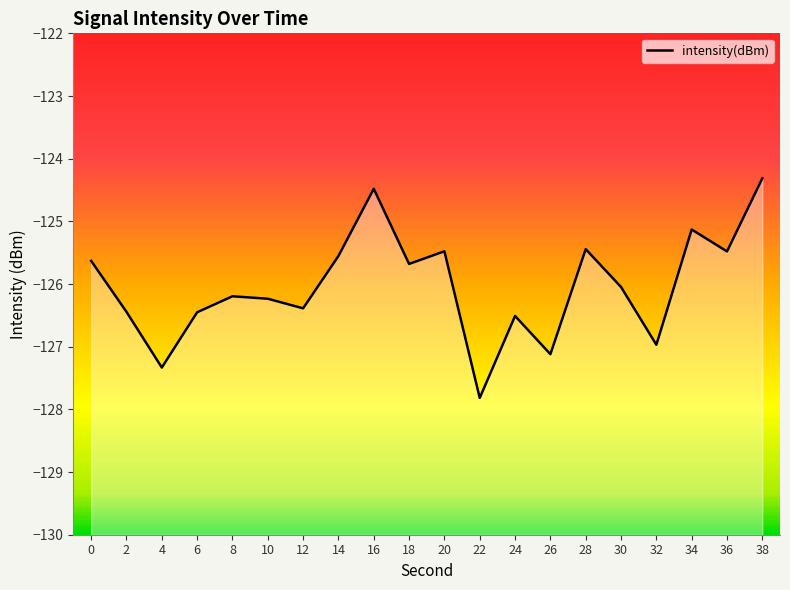

How many data points are less than -126?

11